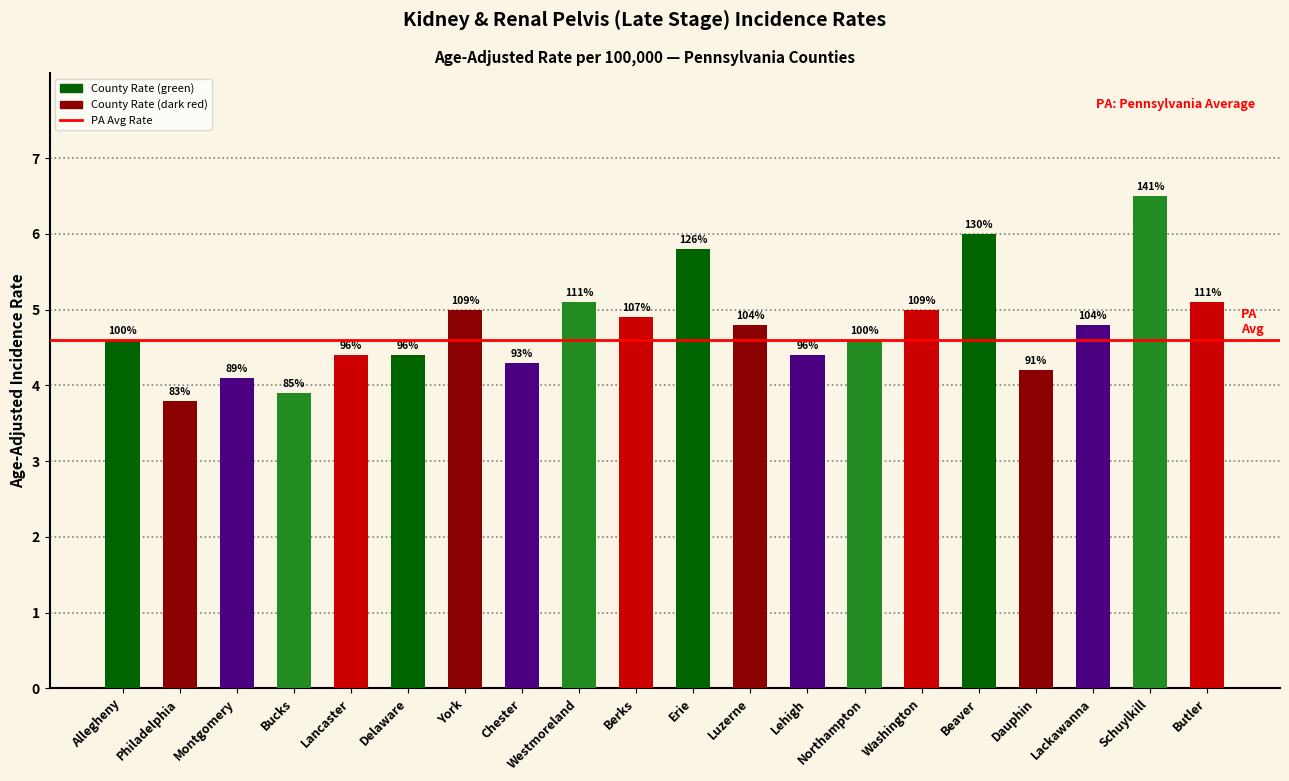

How many bars are there in total?

20